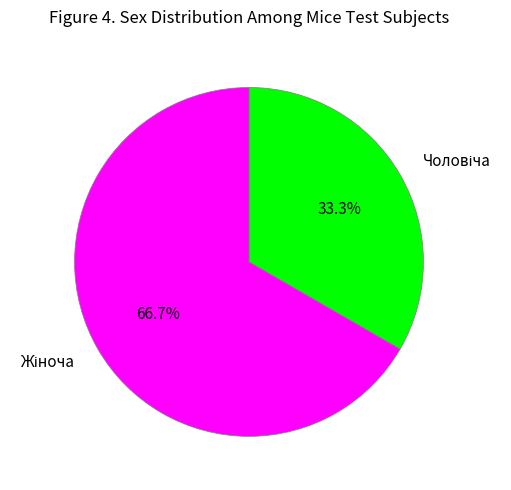

Does any single category account for the majority?

Yes